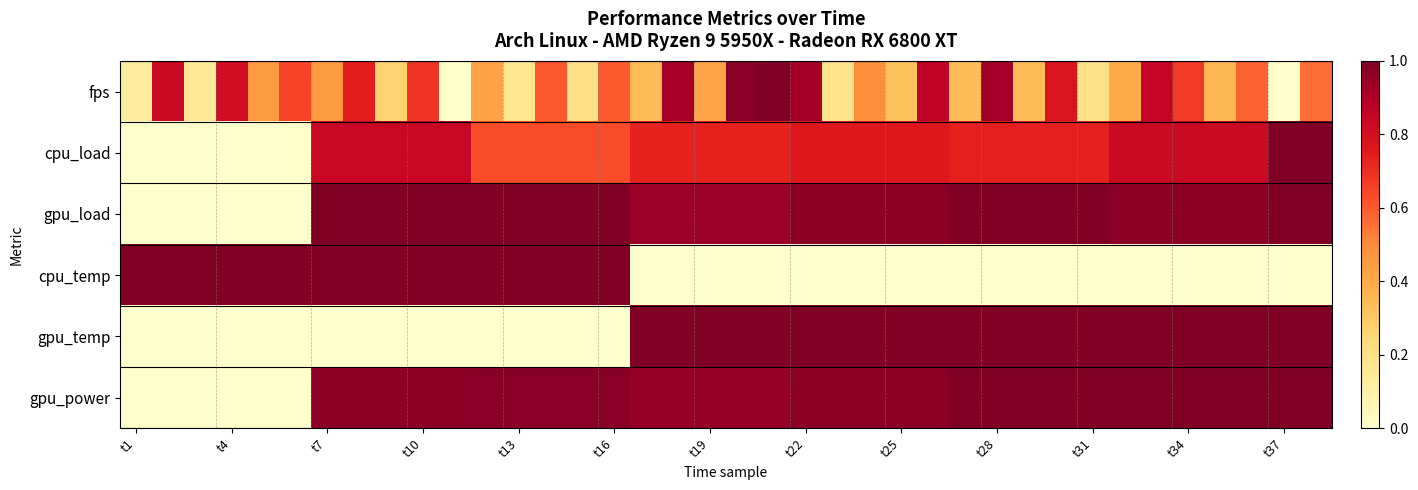

What is the maximum value shown in the chart?

1.0